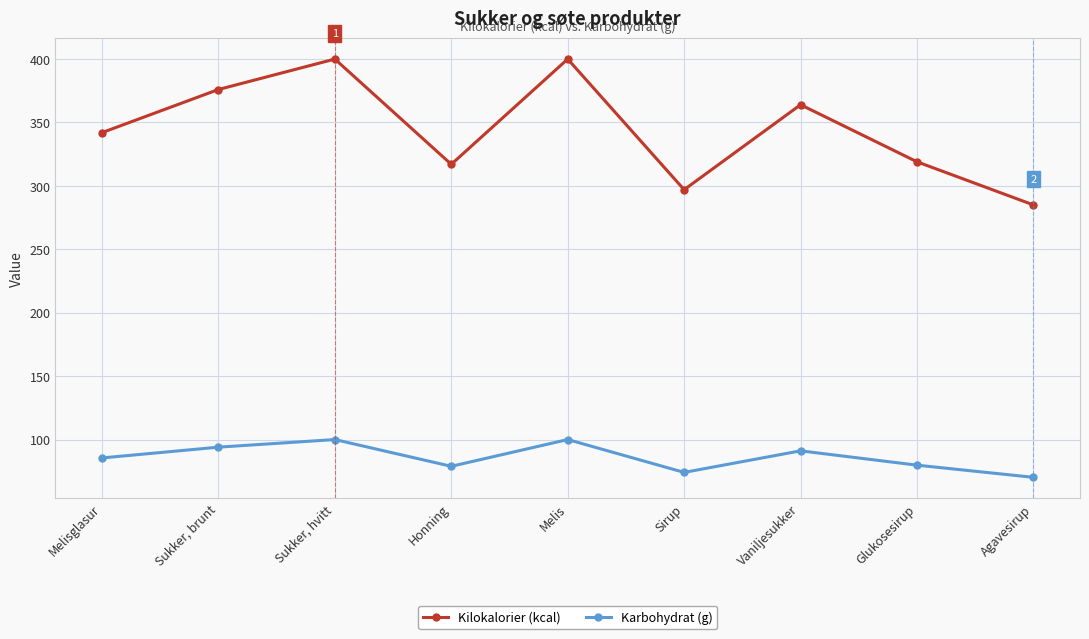

What is the label of the 3rd point from the right?

Vaniljesukker